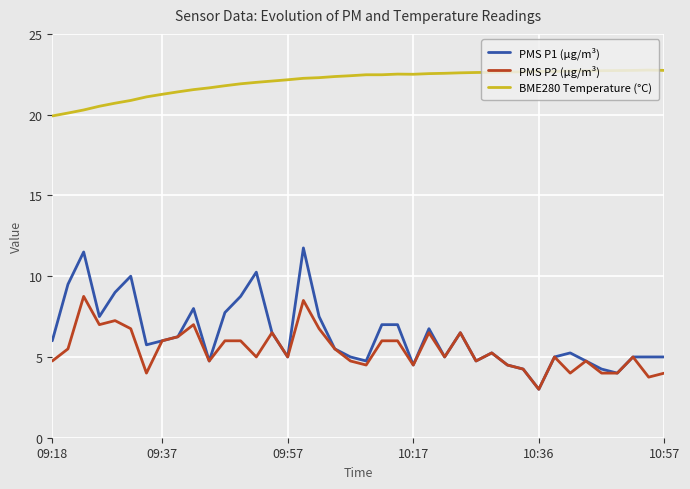

True or false: PMS P2 (µg/m³) and BME280 Temperature (°C) intersect in this chart.

False